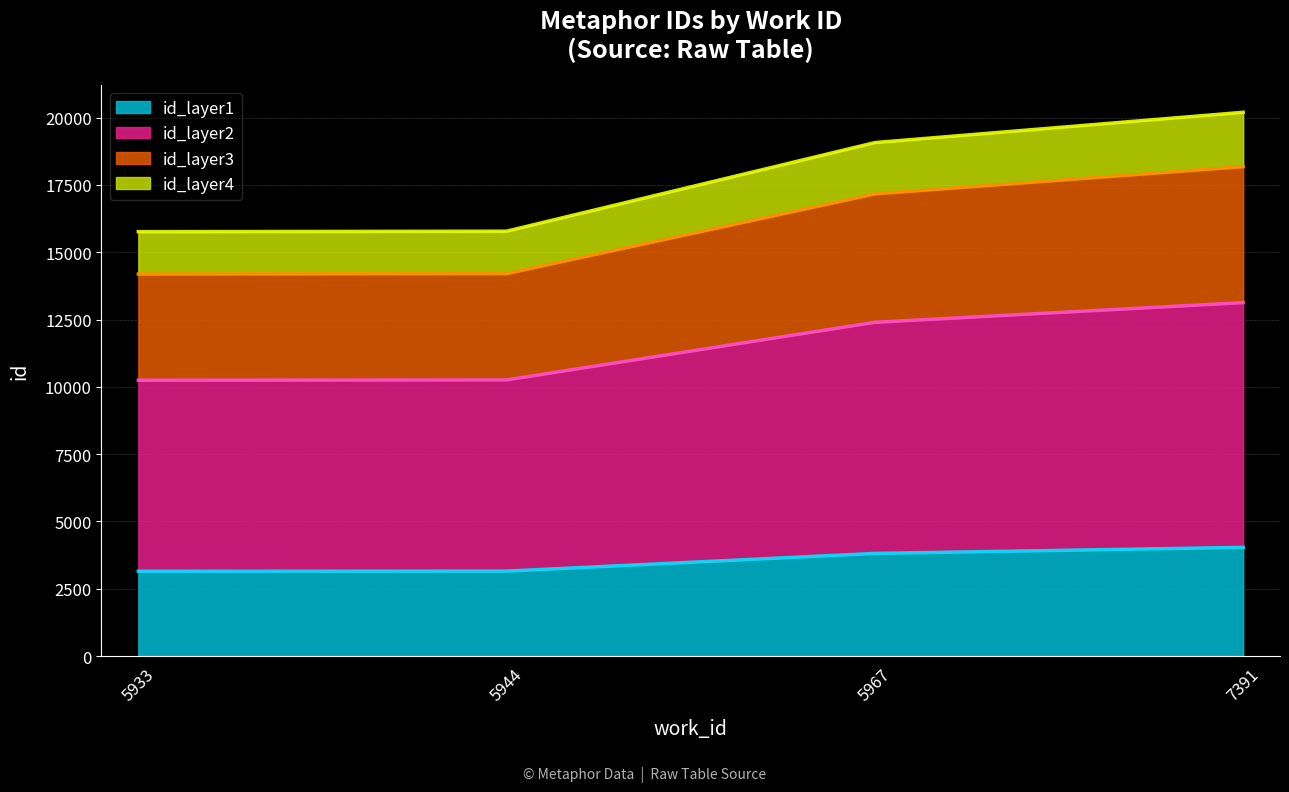

What is the value of the 3rd point from the left?

3814.6